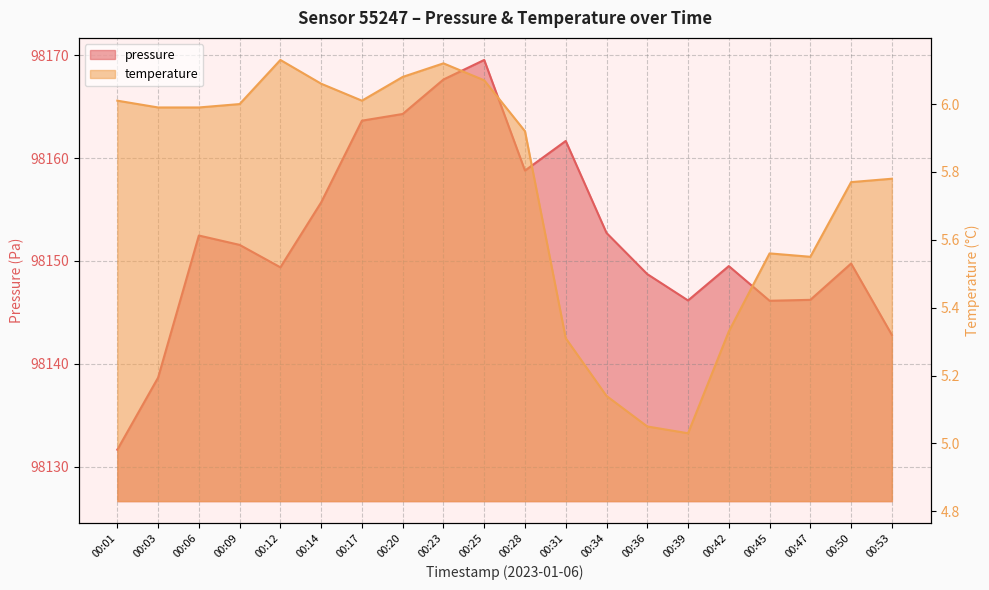

True or false: pressure and temperature intersect in this chart.

False